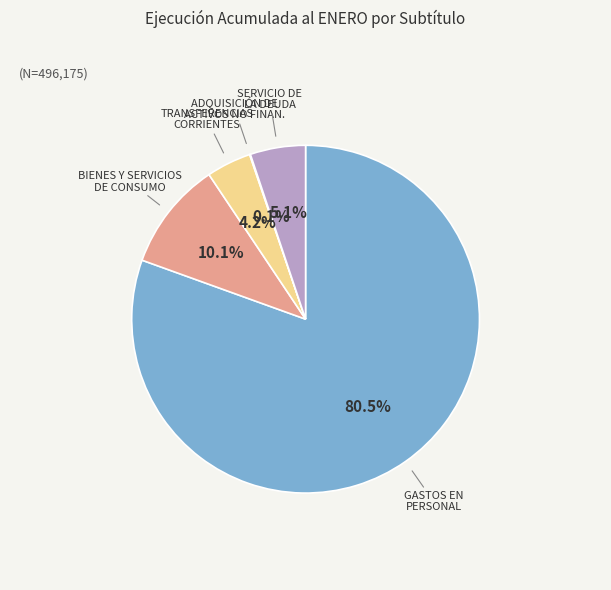

Is there any slice that represents more than half of the pie?

Yes